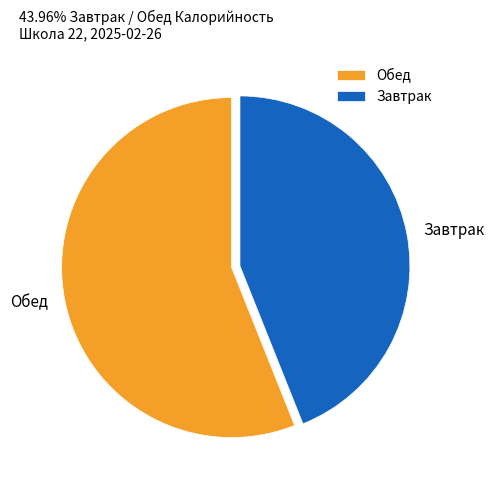

Approximately how many times larger is the value at Завтрак compared to Обед?

0.8